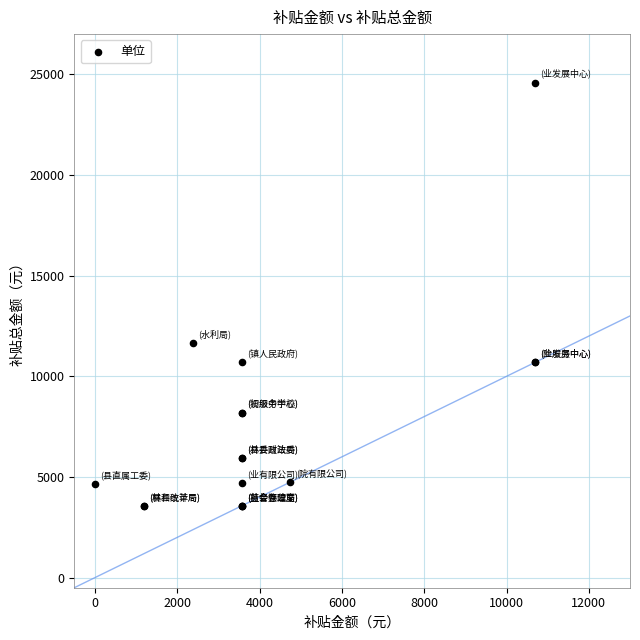

What Y value in the scatter plot is closest to 14076?

11640